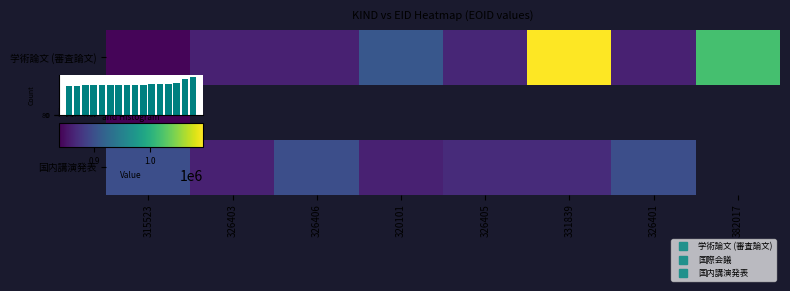

List the labels in order of 学術論文 (審査論文) value, smallest first.

315523, 326401, 326403, 326406, 326405, 320101, 382017, 331839